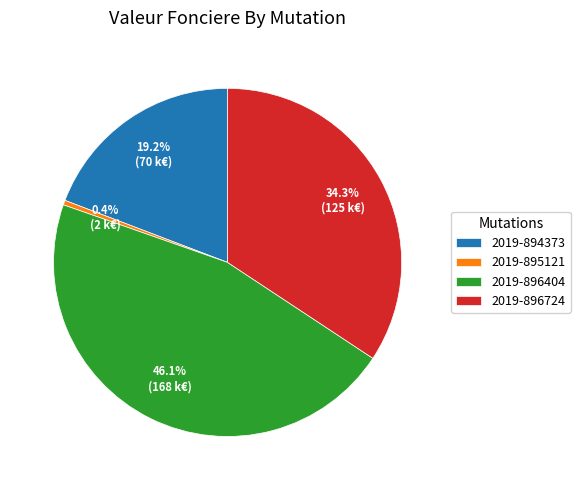

Does any single category account for the majority?

No